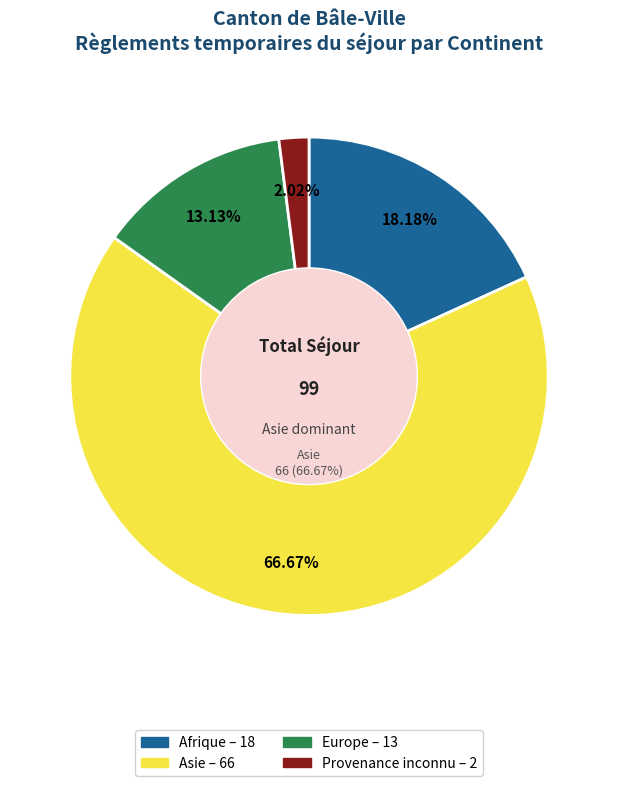

What is the ratio of the value at Asie to the value at Europe?

5.1